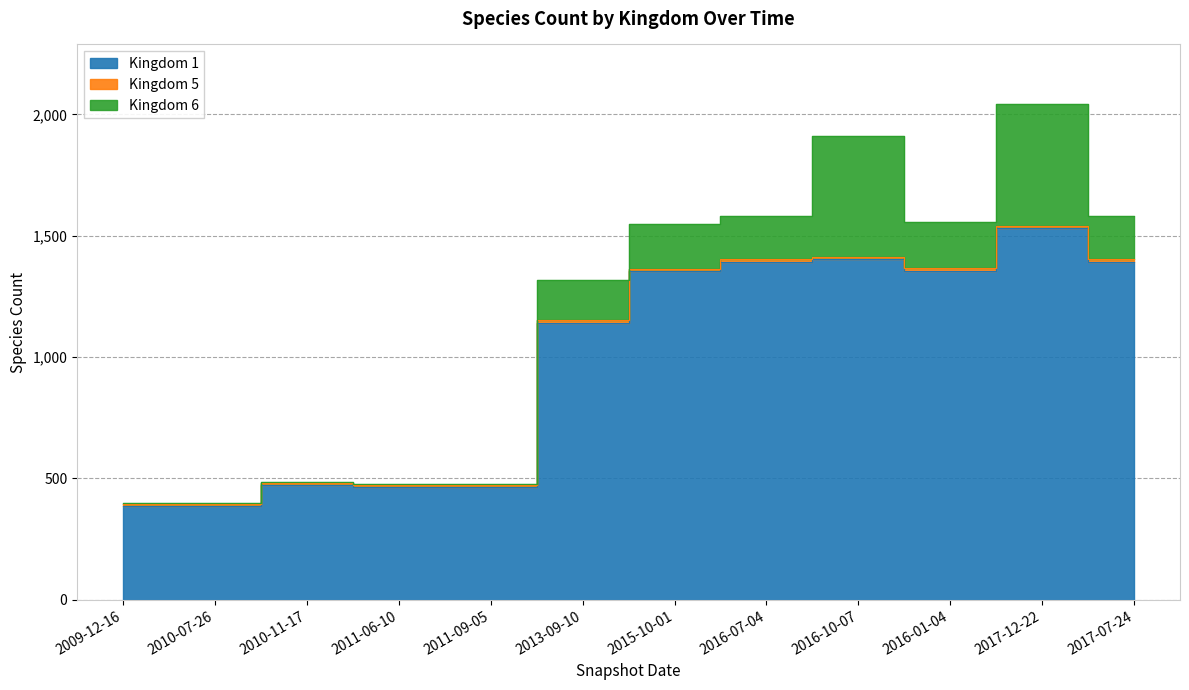

What is the label of the 3rd point from the left?

2010-11-17